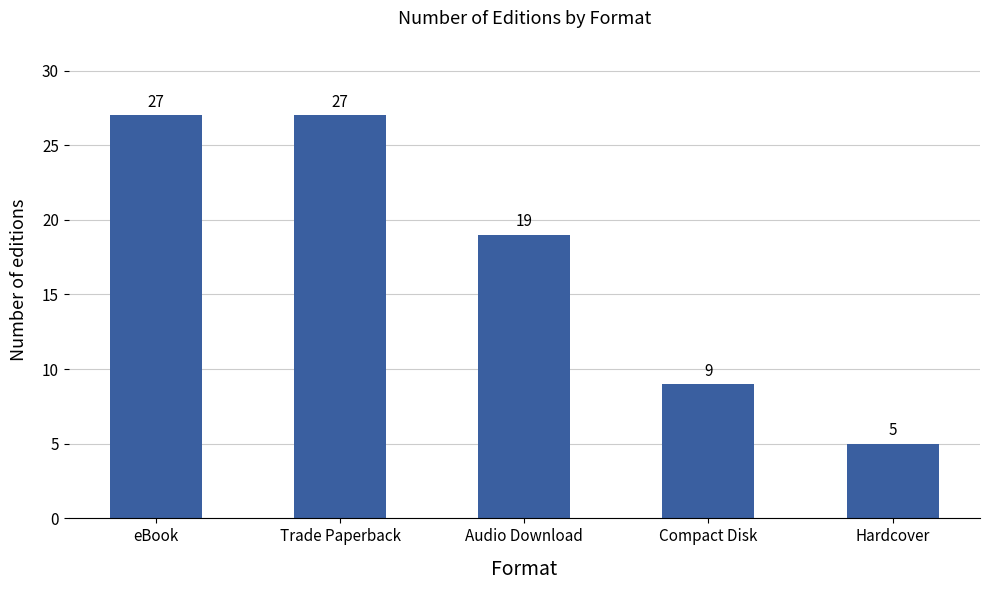

What is the change in value from eBook to Compact Disk?

-18